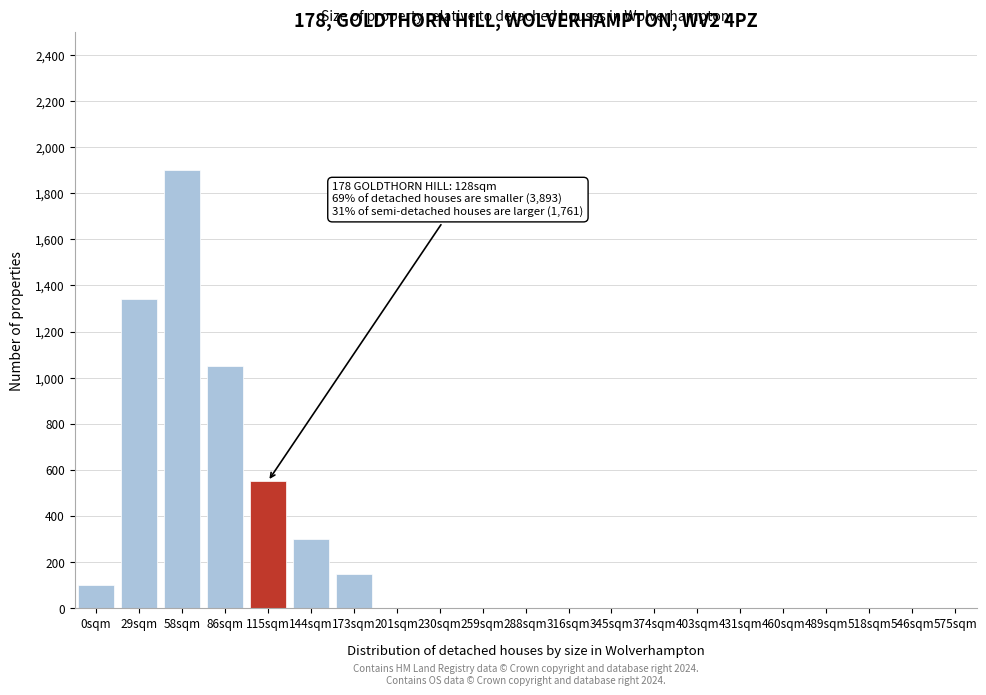

Reading left to right, what are all the values shown in this chart?

0sqm=100	29sqm=1340	58sqm=1900	86sqm=1050	115sqm=550	144sqm=300	173sqm=150	201sqm=0	230sqm=0	259sqm=0	288sqm=0	316sqm=0	345sqm=0	374sqm=0	403sqm=0	431sqm=0	460sqm=0	489sqm=0	518sqm=0	546sqm=0	575sqm=0